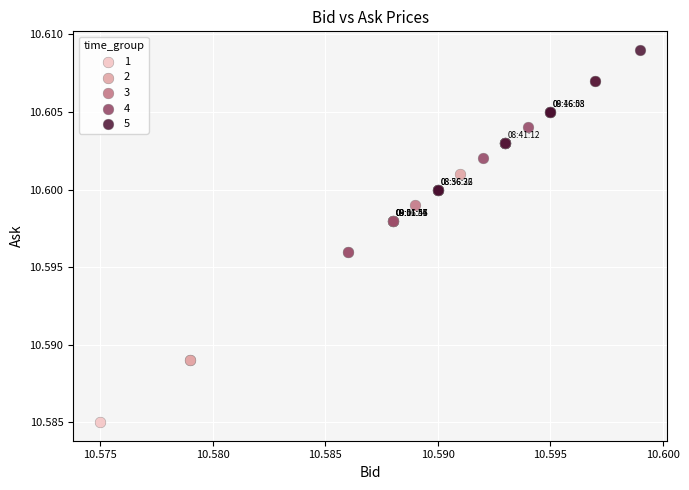

Which series reaches the maximum Y coordinate?

5